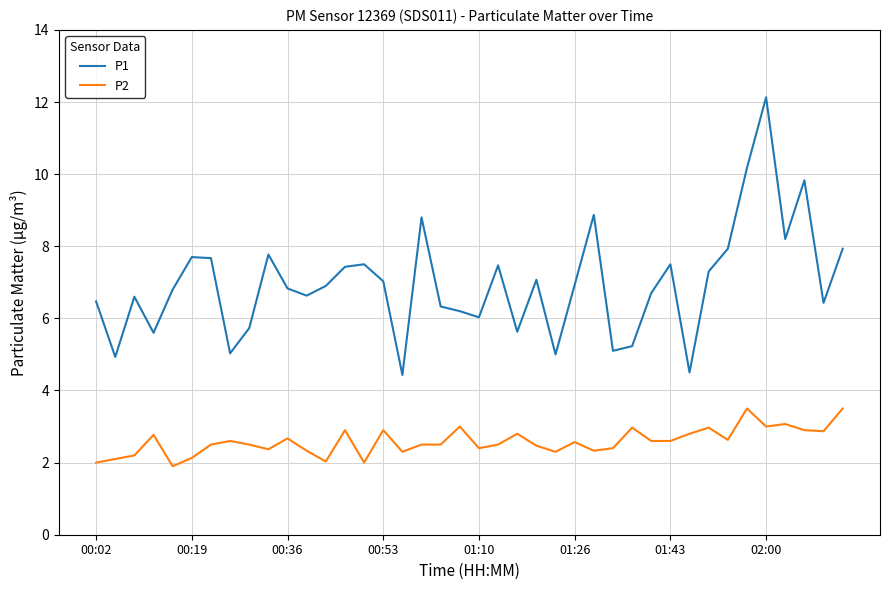

List the series in order of their peak value, lowest first.

P2, P1